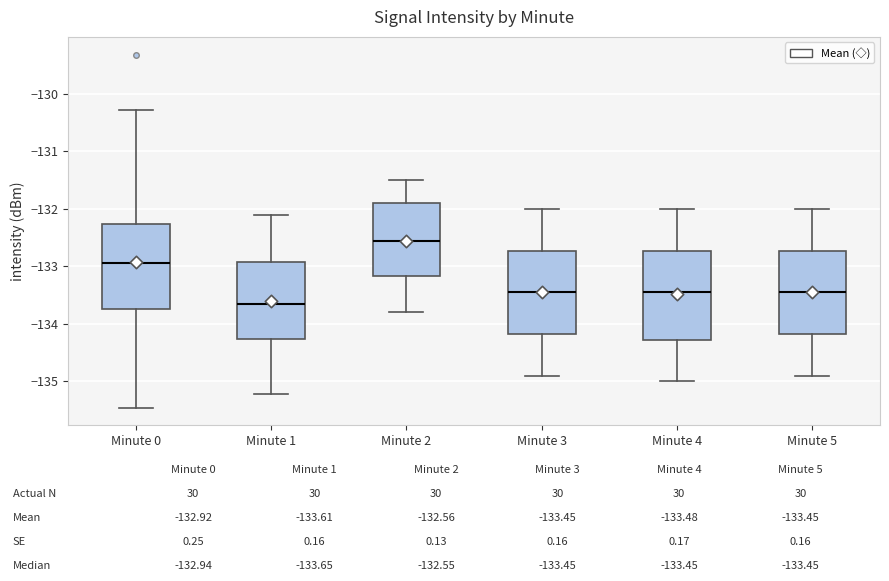

Where does the lower whisker of the box for Minute 1 end on the y-axis? The values are not printed on the chart, so give them approximately, as read against the axis.

-135.2